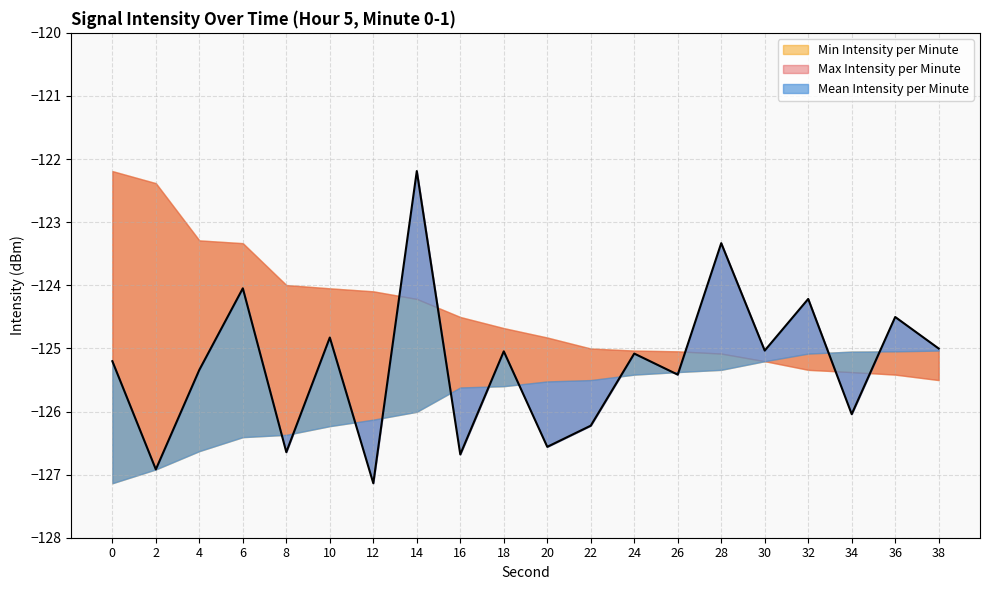

Rank the categories by Min Intensity per Minute value from highest to lowest.

38, 36, 34, 32, 30, 28, 26, 24, 22, 20, 18, 16, 14, 12, 10, 8, 6, 4, 2, 0